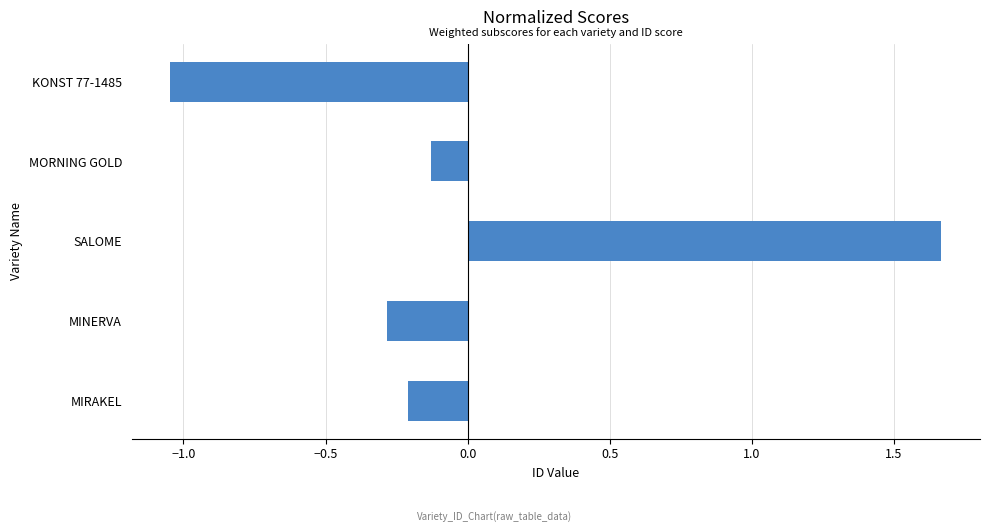

How many categories are shown in the chart?

5